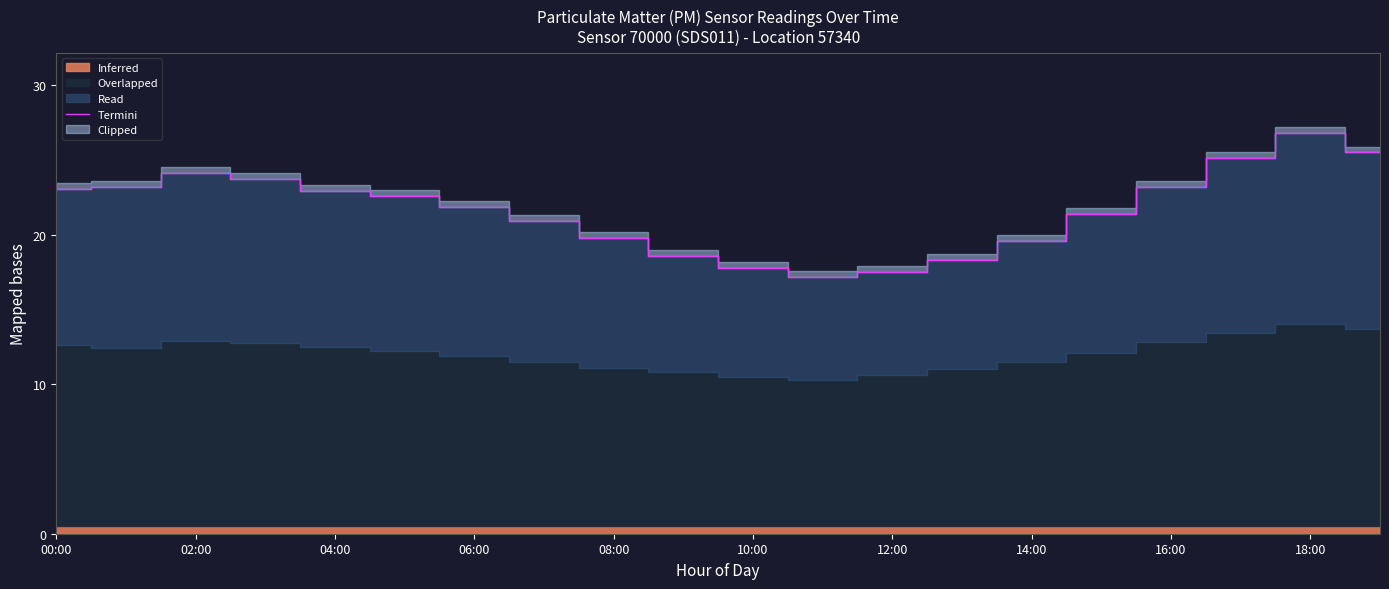

How many categories are shown in the chart?

20